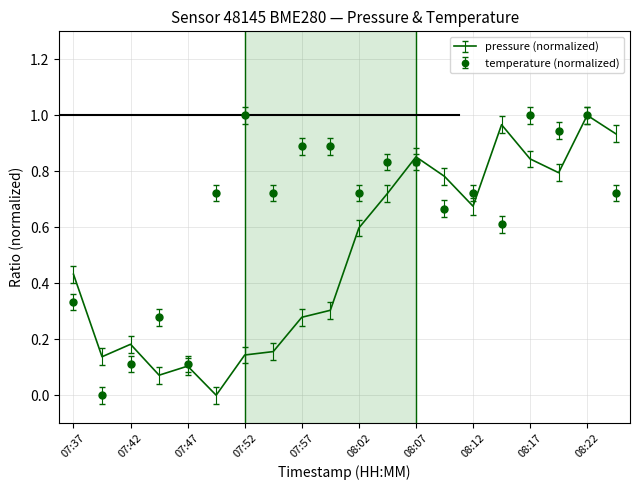

What are all the series names shown in the legend?

pressure (normalized), temperature (normalized)